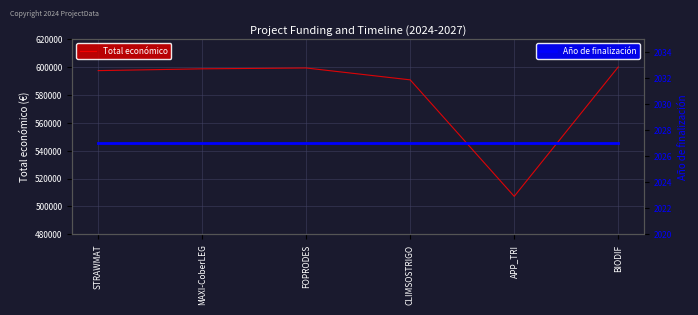

What is the label of the 6th point from the right?

STRAWMAT